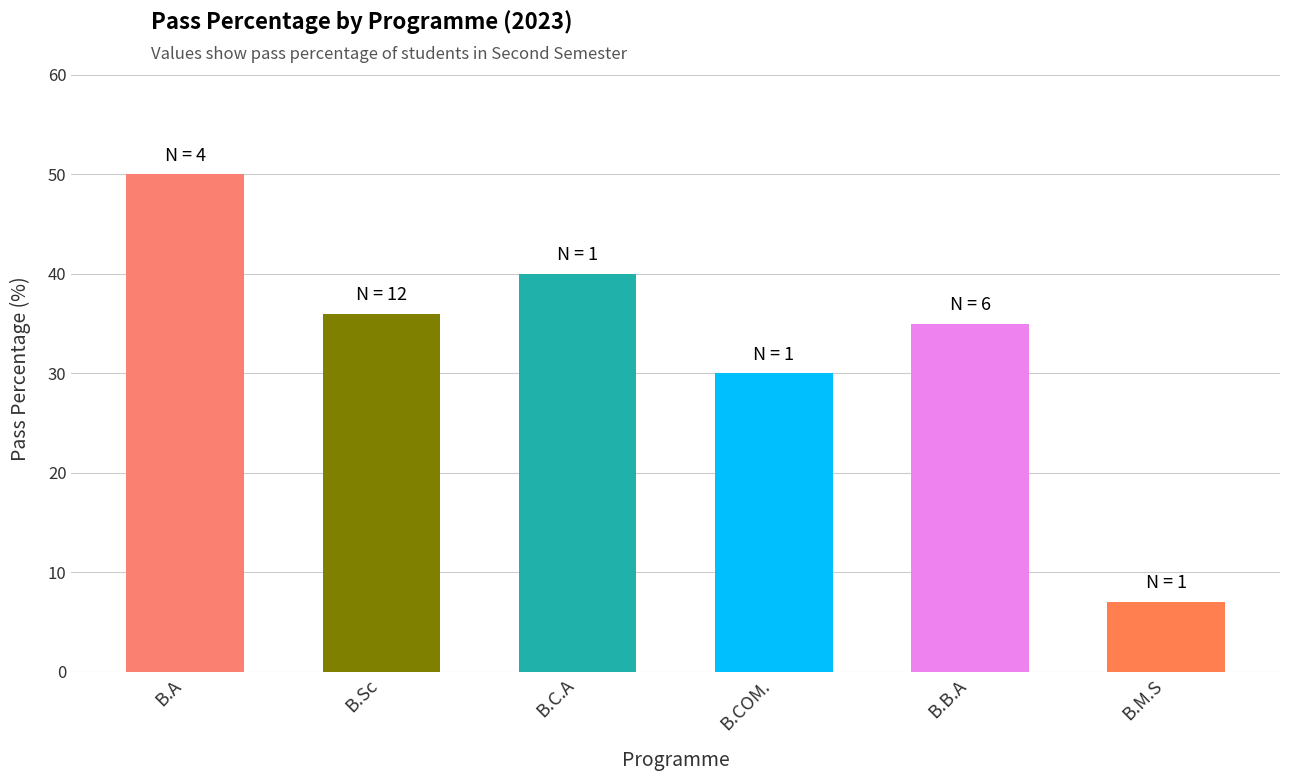

Rank the categories by value from lowest to highest.

B.M.S, B.COM., B.B.A, B.Sc, B.C.A, B.A